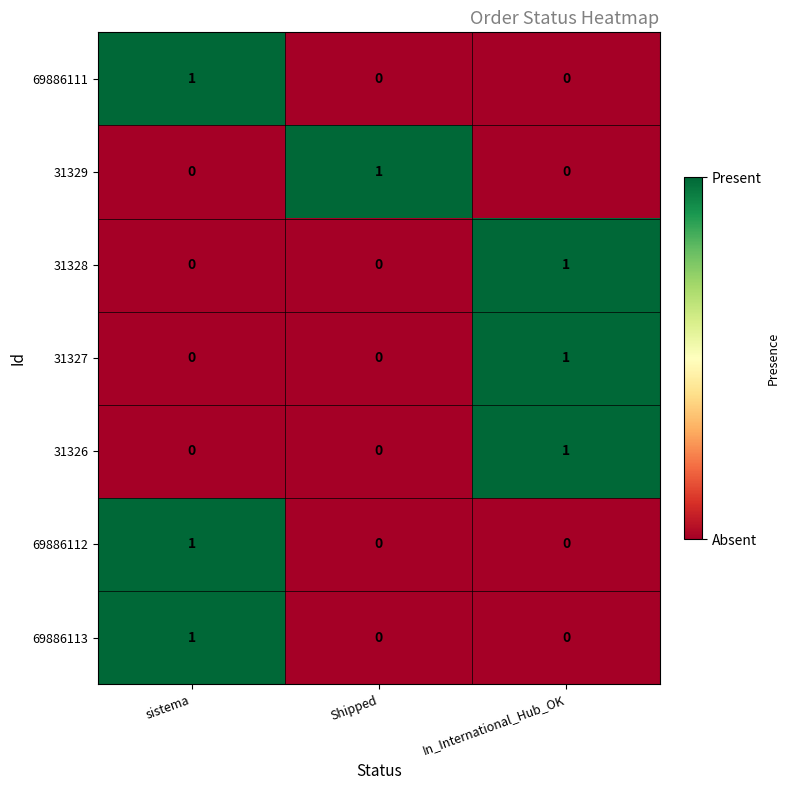

Is the value of 31326 at Shipped greater than the value of 31329 at Shipped?

No